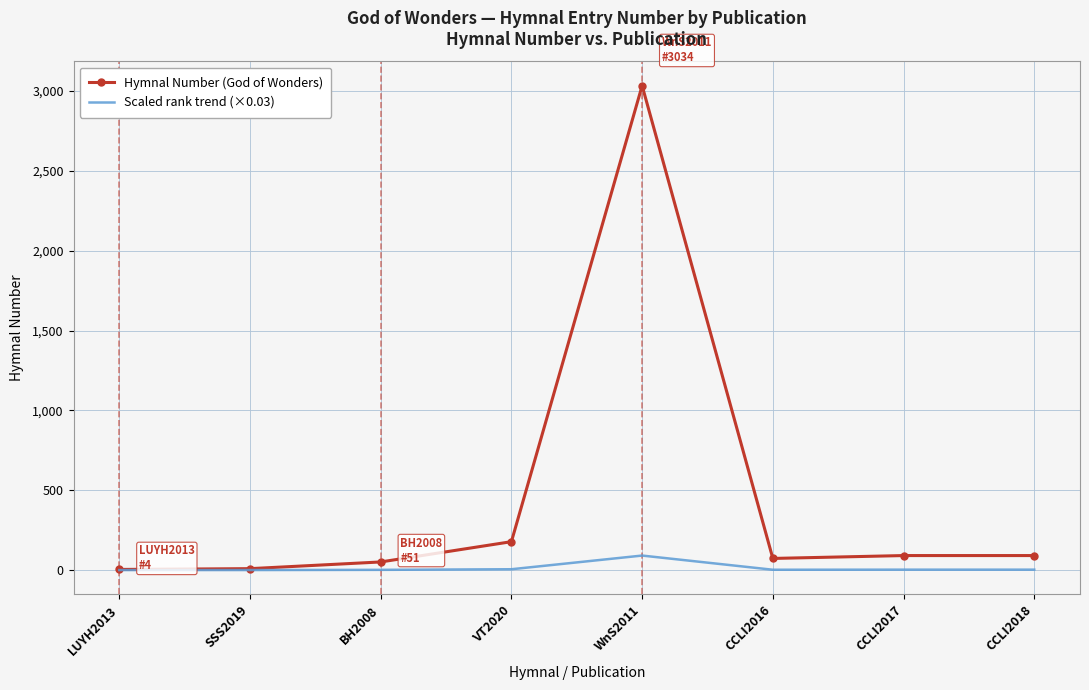

What are all the series names shown in the legend?

Hymnal Number (God of Wonders), Scaled rank trend (×0.03)